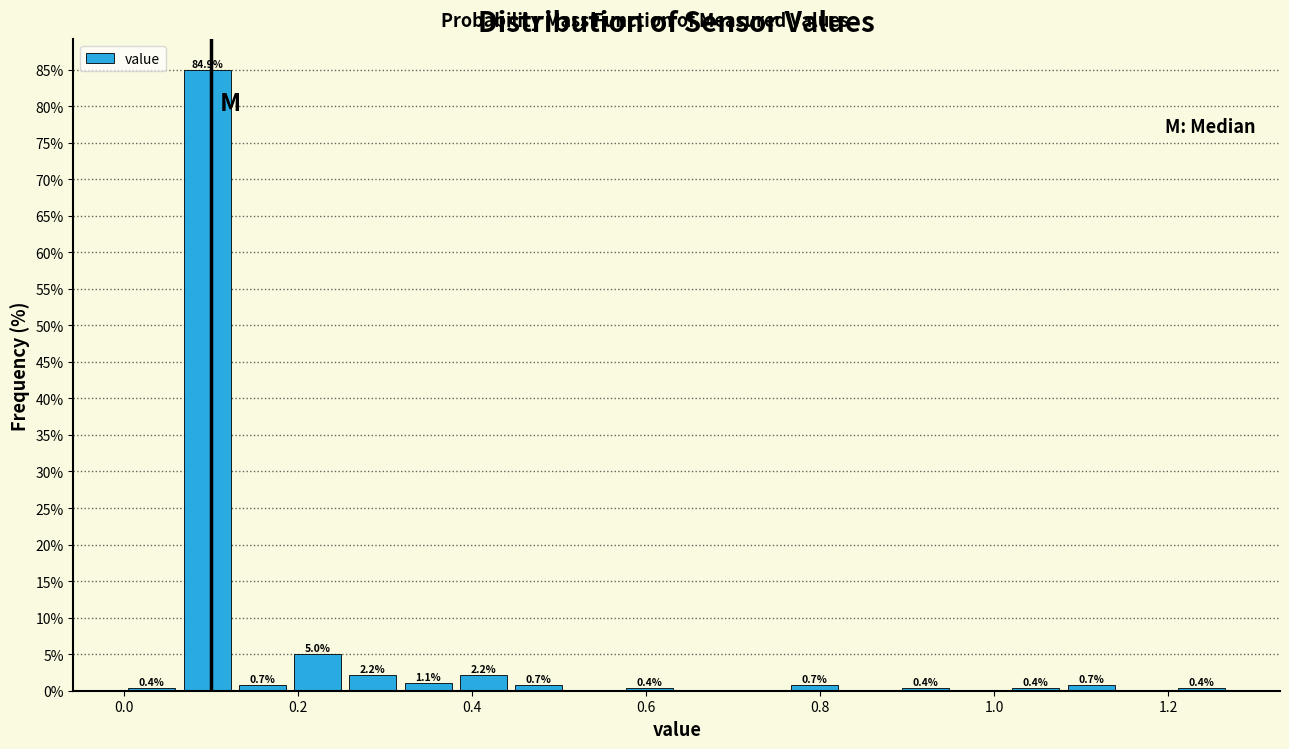

Around what value on the x-axis is the tallest bar? Give the approximate position of its centre, as read against the axis.

0.10